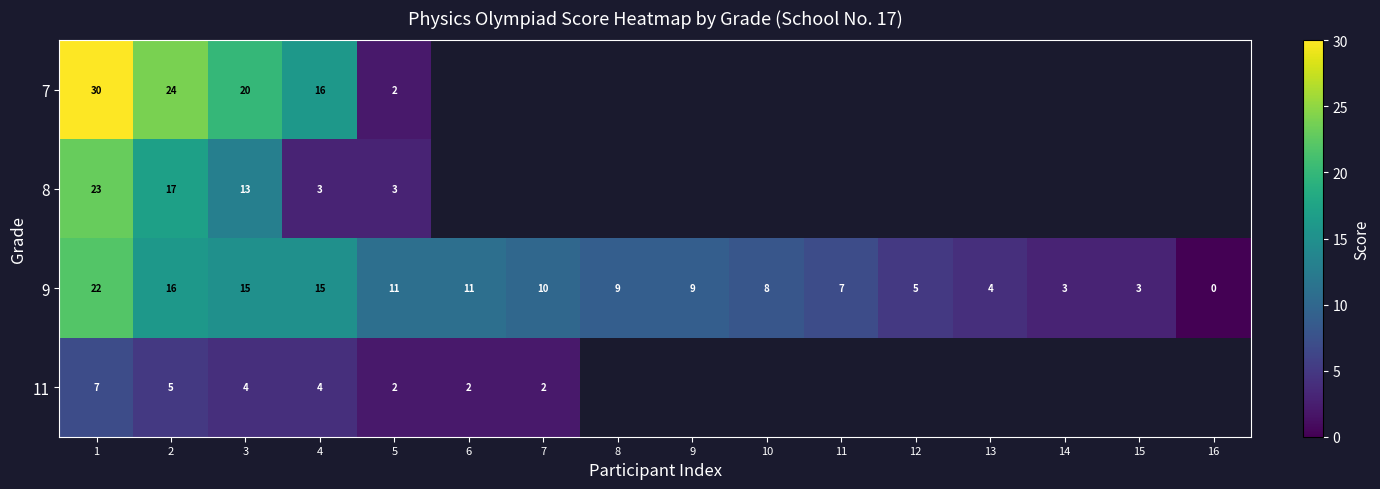

At which category is the sum across all series the highest?

1